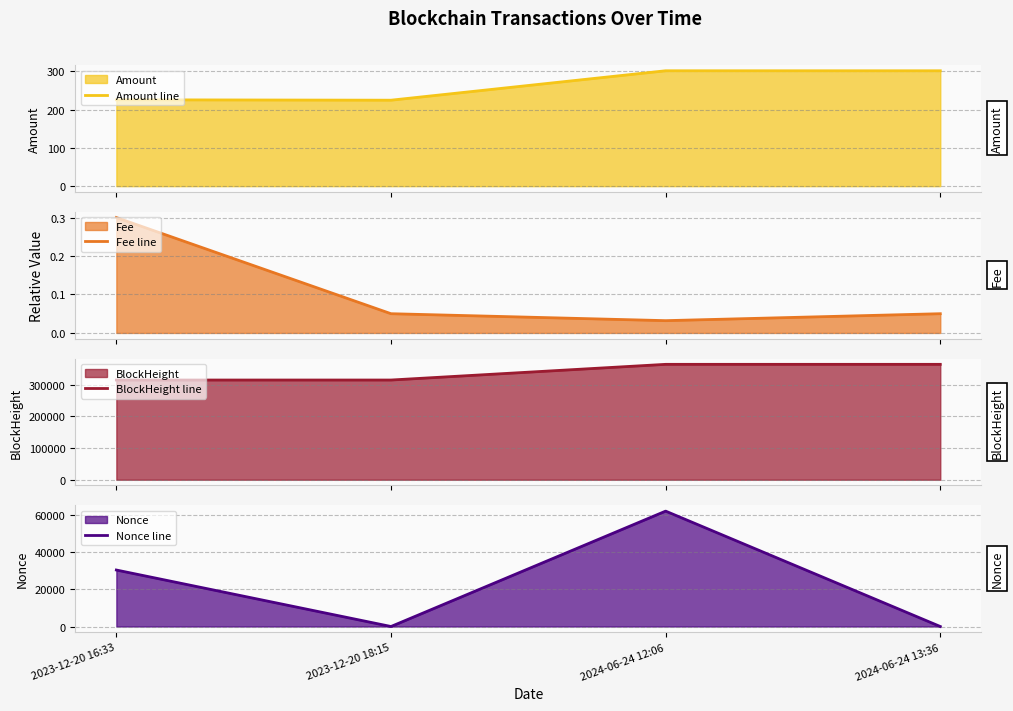

The Amount line series shows 224.3 at 2023-12-20 18:15. True or false?

True